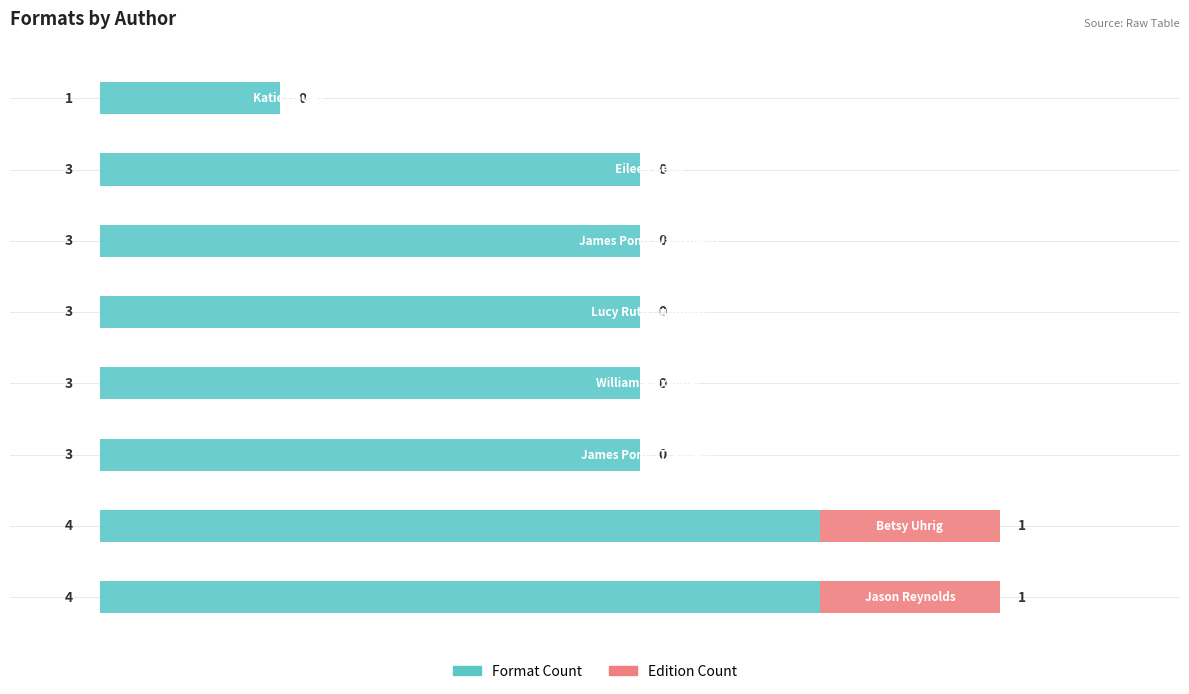

What is the highest value of the Format Count series?

4